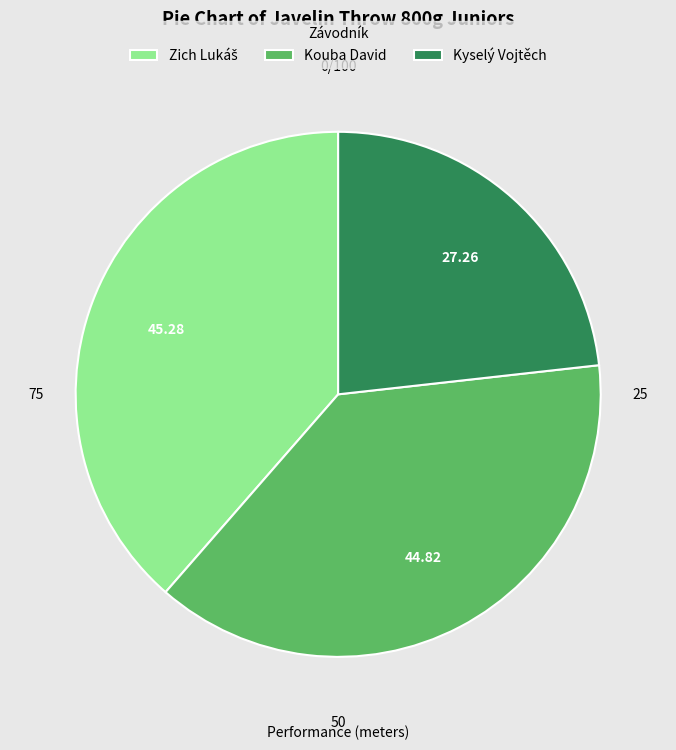

What is the smallest slice in the pie chart?

Kyselý Vojtěch